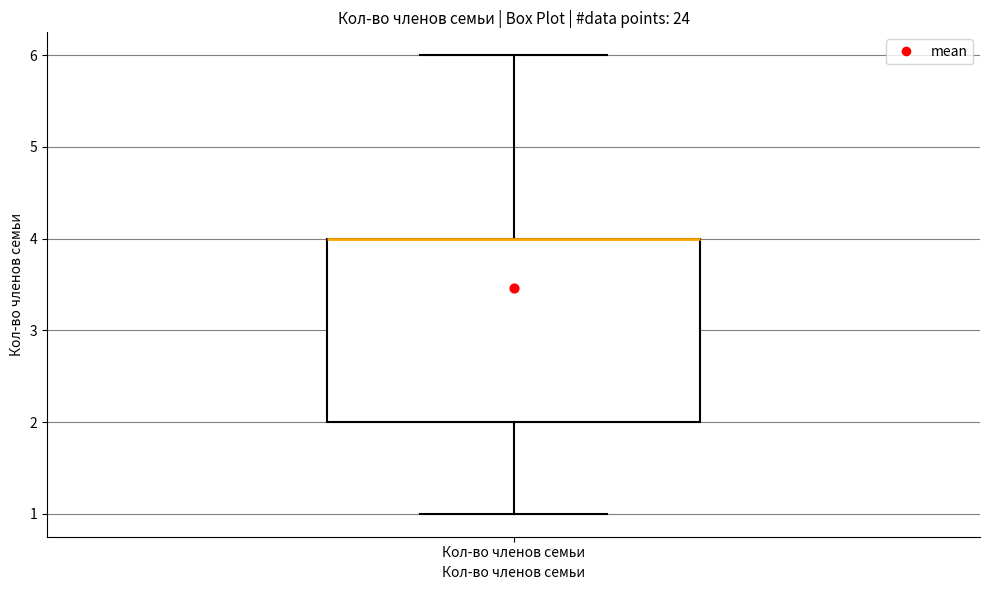

Transcribe this box plot: give where the median line is, the range the box spans, and where the two whiskers end, as read against the y-axis. The values are not printed on the chart, so give them approximately, as read against the axis.

median 4 (drawn on the box's upper edge), box 2 to 4, whiskers 1 to 6